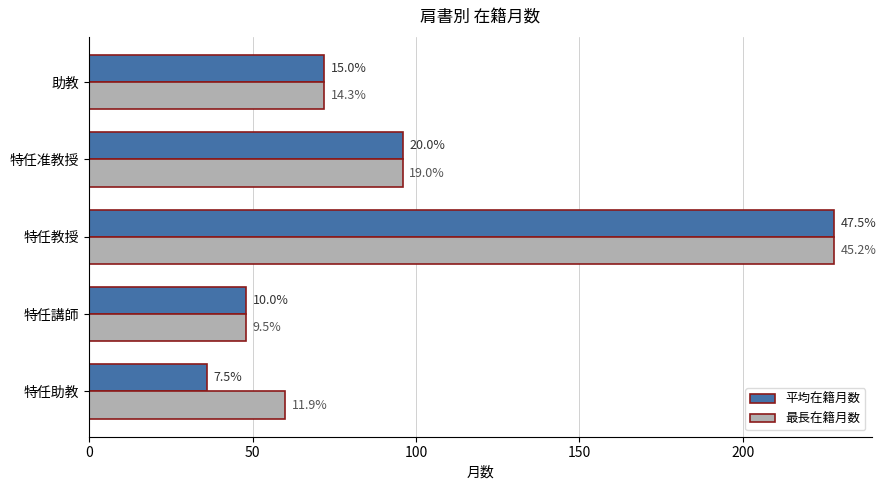

List the series in order of their peak value, lowest first.

平均在籍月数, 最長在籍月数